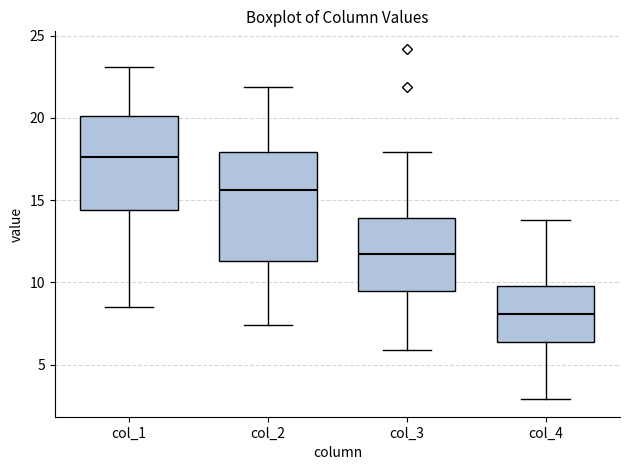

Reading left to right, transcribe this box plot: for each box, give where its median line is, the range the box spans, and where its two whiskers end, as read against the y-axis. The values are not printed on the chart, so give them approximately, as read against the axis.

col_1: median 17.5, box 14.5 to 20.0, whiskers 8.5 to 23.0
col_2: median 15.5, box 11.5 to 18.0, whiskers 7.5 to 22.0
col_3: median 11.5, box 9.5 to 14.0, whiskers 6.0 to 18.0
col_4: median 8.0, box 6.5 to 10.0, whiskers 3.0 to 14.0